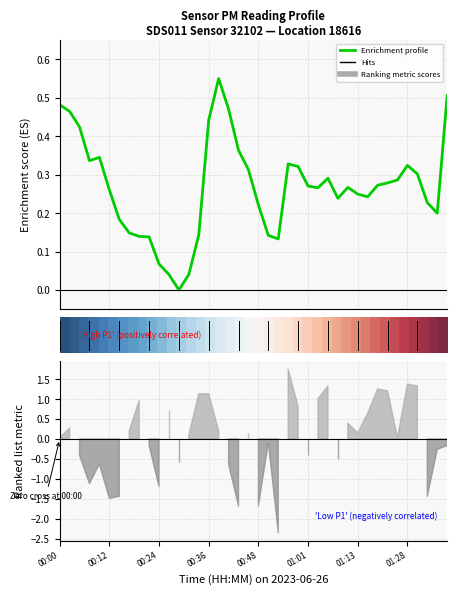

True or false: Enrichment profile has more than 1 interior local peaks.

True